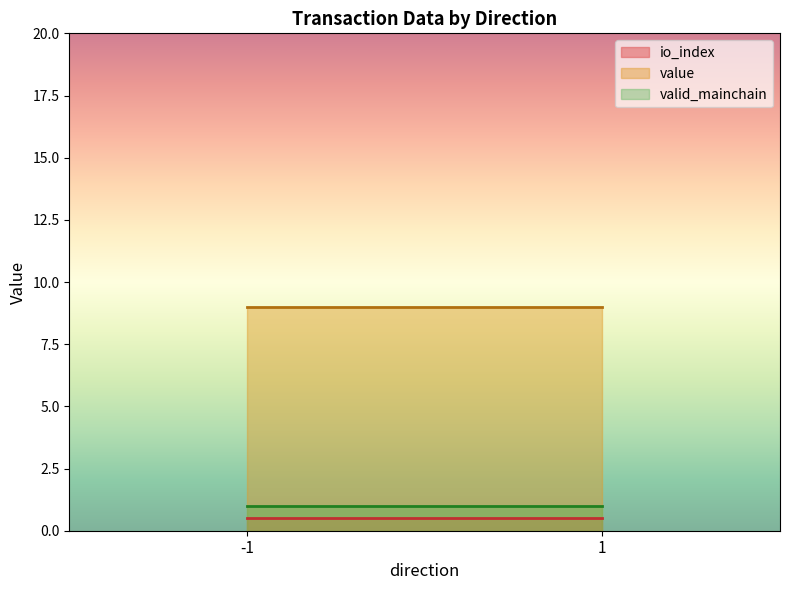

Reading left to right, transcribe all the data shown in this chart.

io_index: -1=0.5	1=0.5
value: -1=9.0	1=9.0
valid_mainchain: -1=1.0	1=1.0